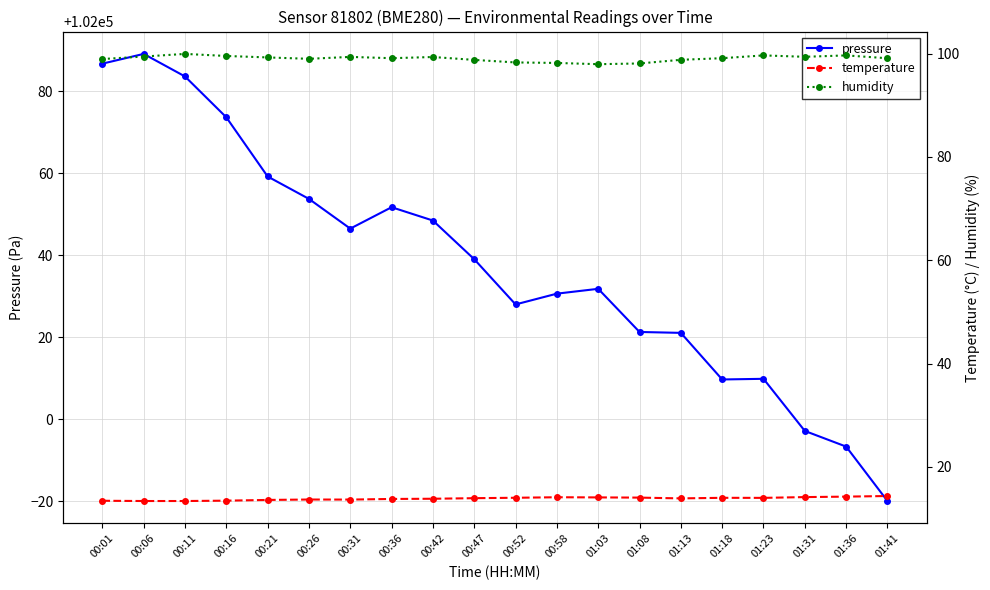

True or false: pressure and temperature cross at least once.

False